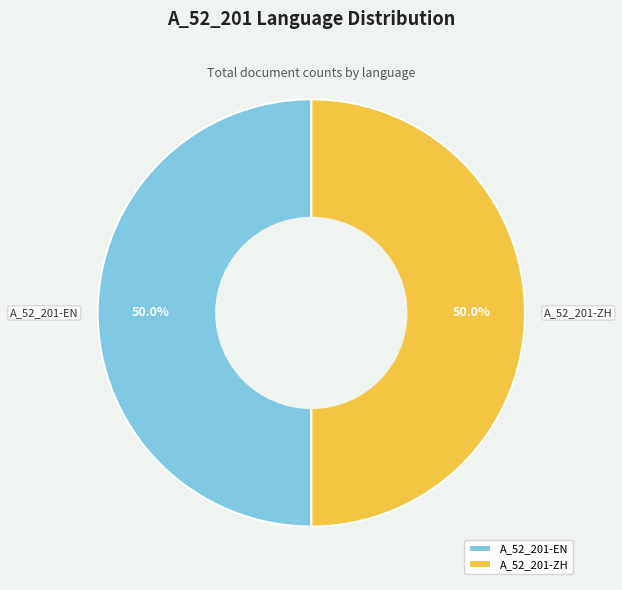

What is the ratio of the value at A_52_201-ZH to the value at A_52_201-EN?

1.0